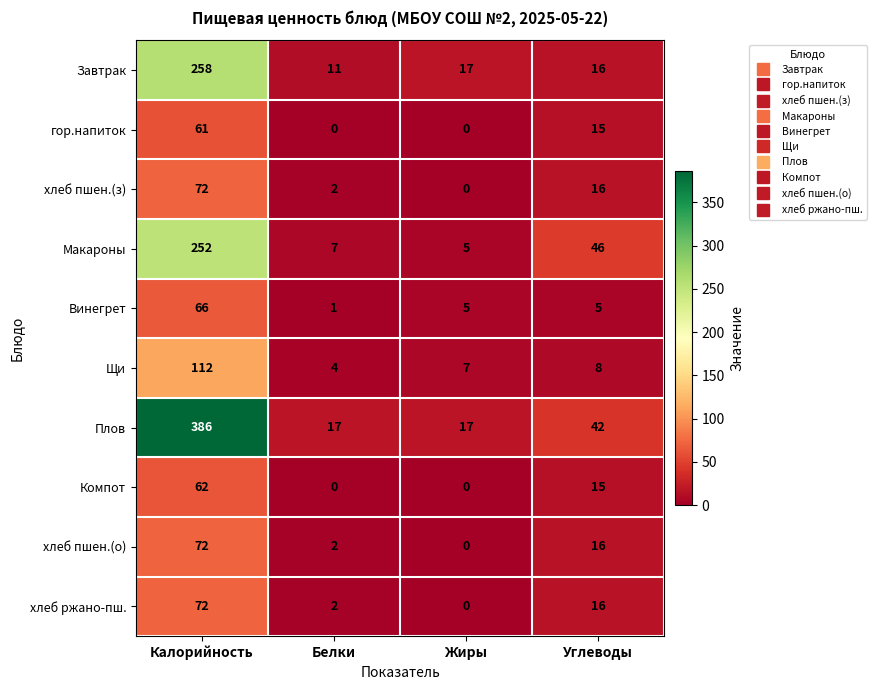

What is the difference between the maximum and minimum values in the Макароны series?

247